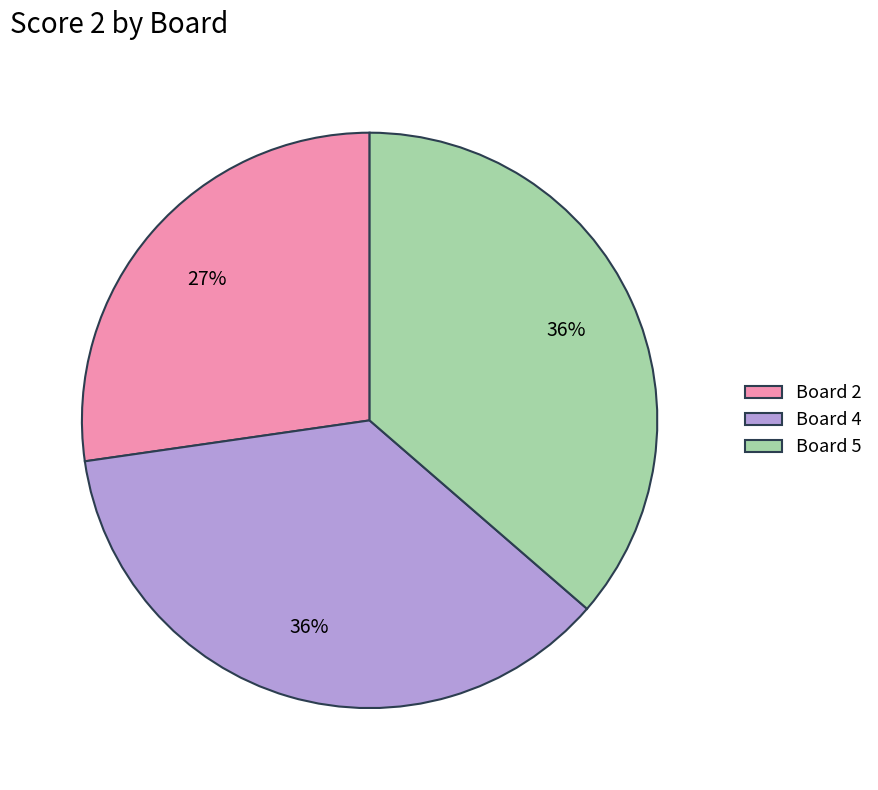

Is the sum of Board 2 and Board 5 greater than half?

Yes